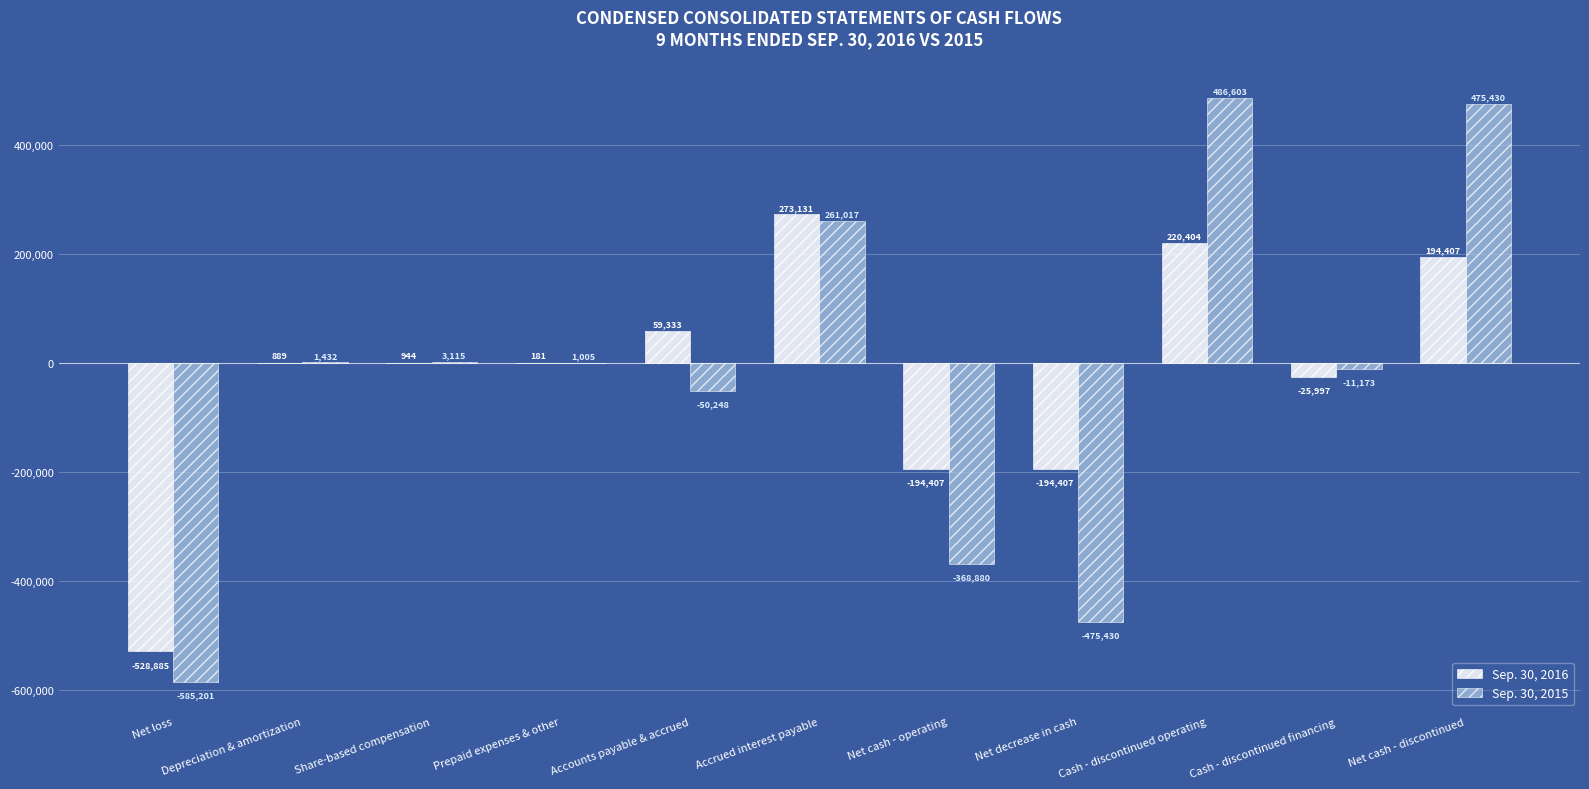

Which series changed the most between Prepaid expenses & other and Net cash - discontinued?

Sep. 30, 2015